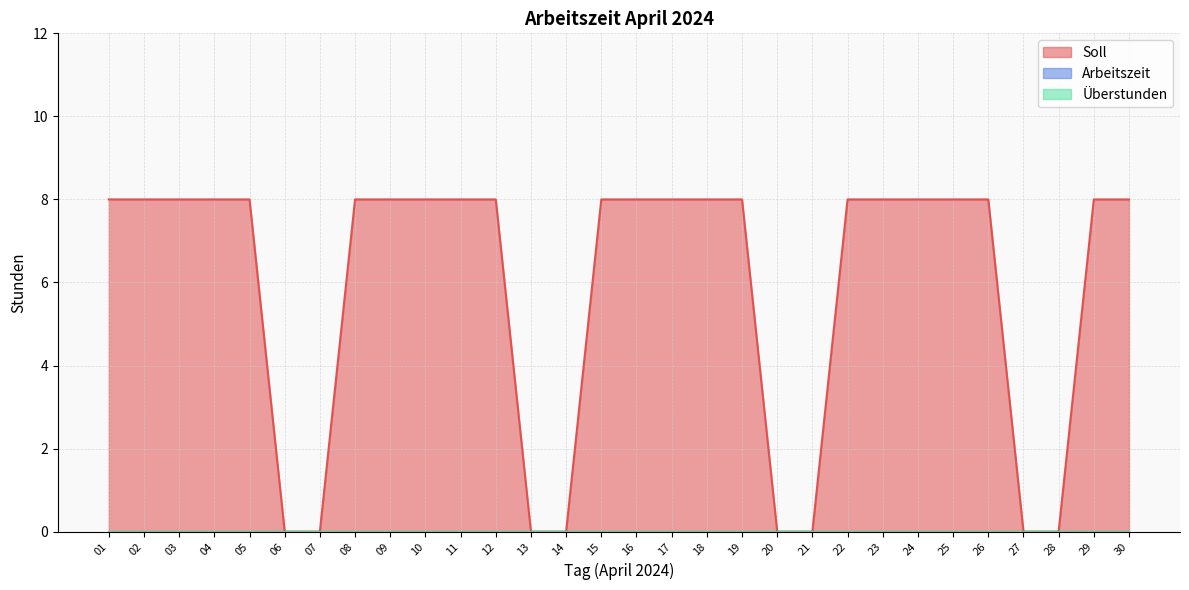

How many lines are shown in the chart?

3